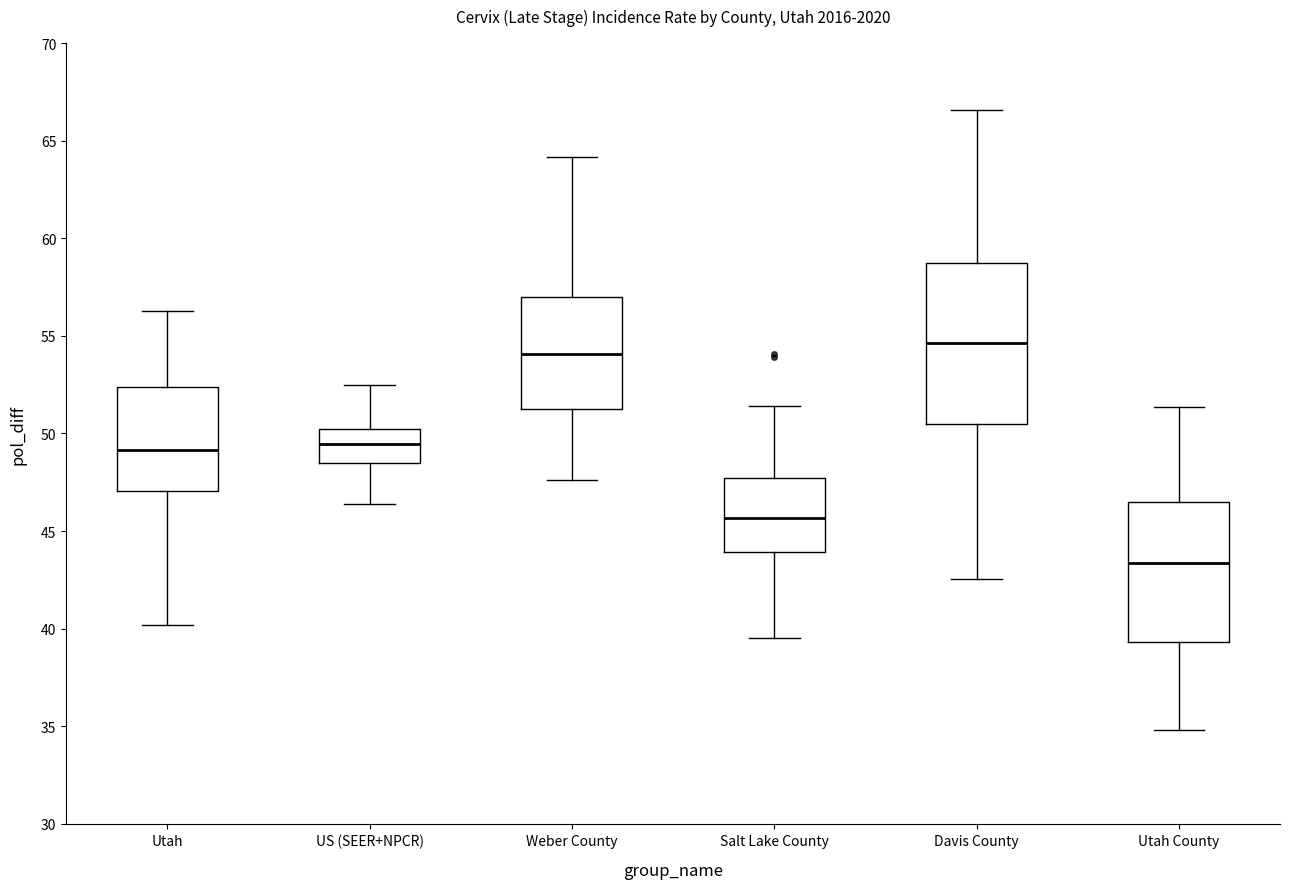

Reading left to right, read every box against the y-axis: the position of its median line, the range the box covers, and the ends of its whiskers. The values are not printed on the chart, so give them approximately, as read against the axis.

Utah: median 49.0, box 47.0 to 52.5, whiskers 40.0 to 56.5
US (SEER+NPCR): median 49.5, box 48.5 to 50.0, whiskers 46.5 to 52.5
Weber County: median 54.0, box 51.5 to 57.0, whiskers 47.5 to 64.0
Salt Lake County: median 45.5, box 44.0 to 47.5, whiskers 39.5 to 51.5
Davis County: median 54.5, box 50.5 to 58.5, whiskers 42.5 to 66.5
Utah County: median 43.5, box 39.5 to 46.5, whiskers 35.0 to 51.5